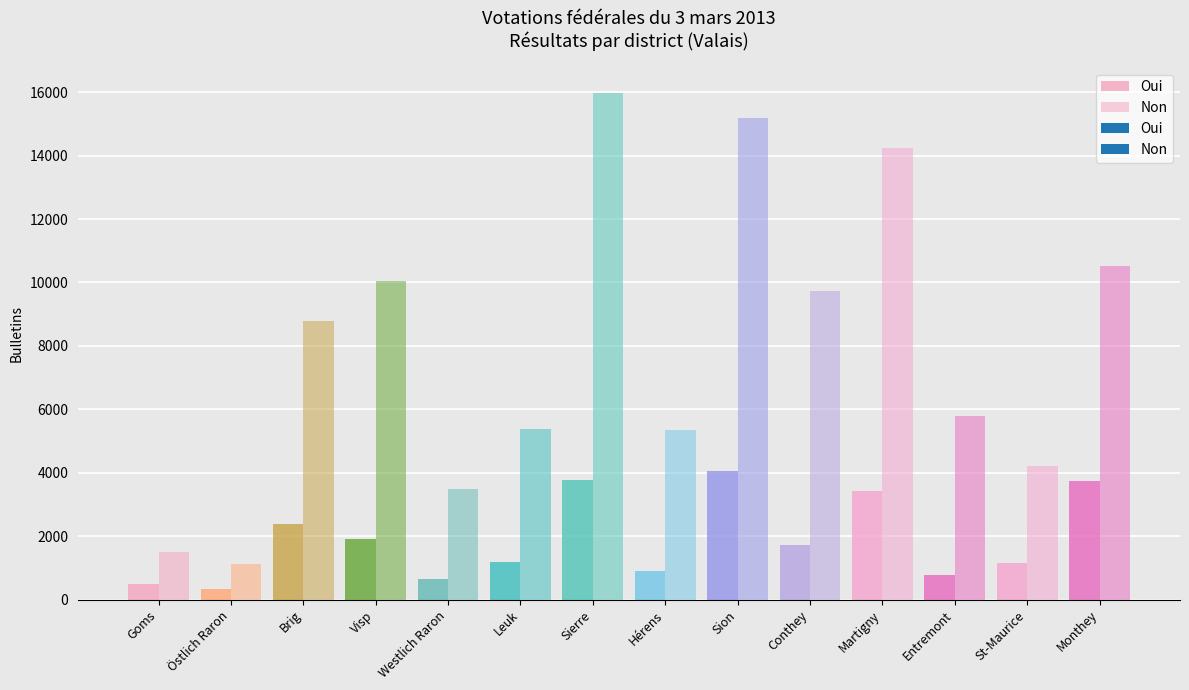

Which series has the largest total across all categories?

Non